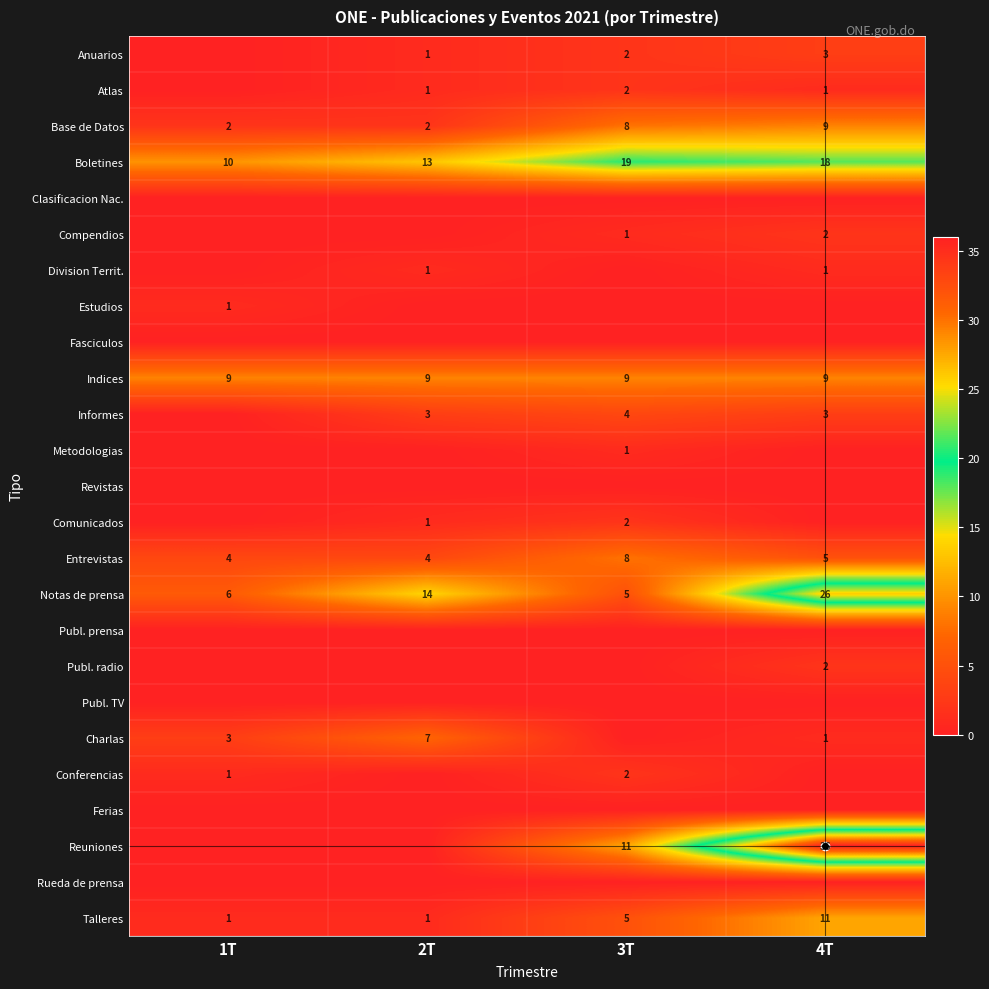

Is it true that Anuarios equals 0 at 2T?

False